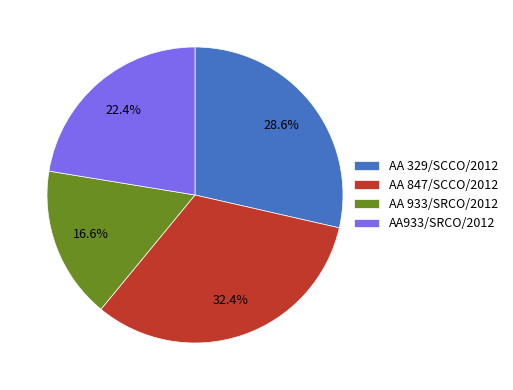

Is AA 329/SCCO/2012 the majority of the pie?

No